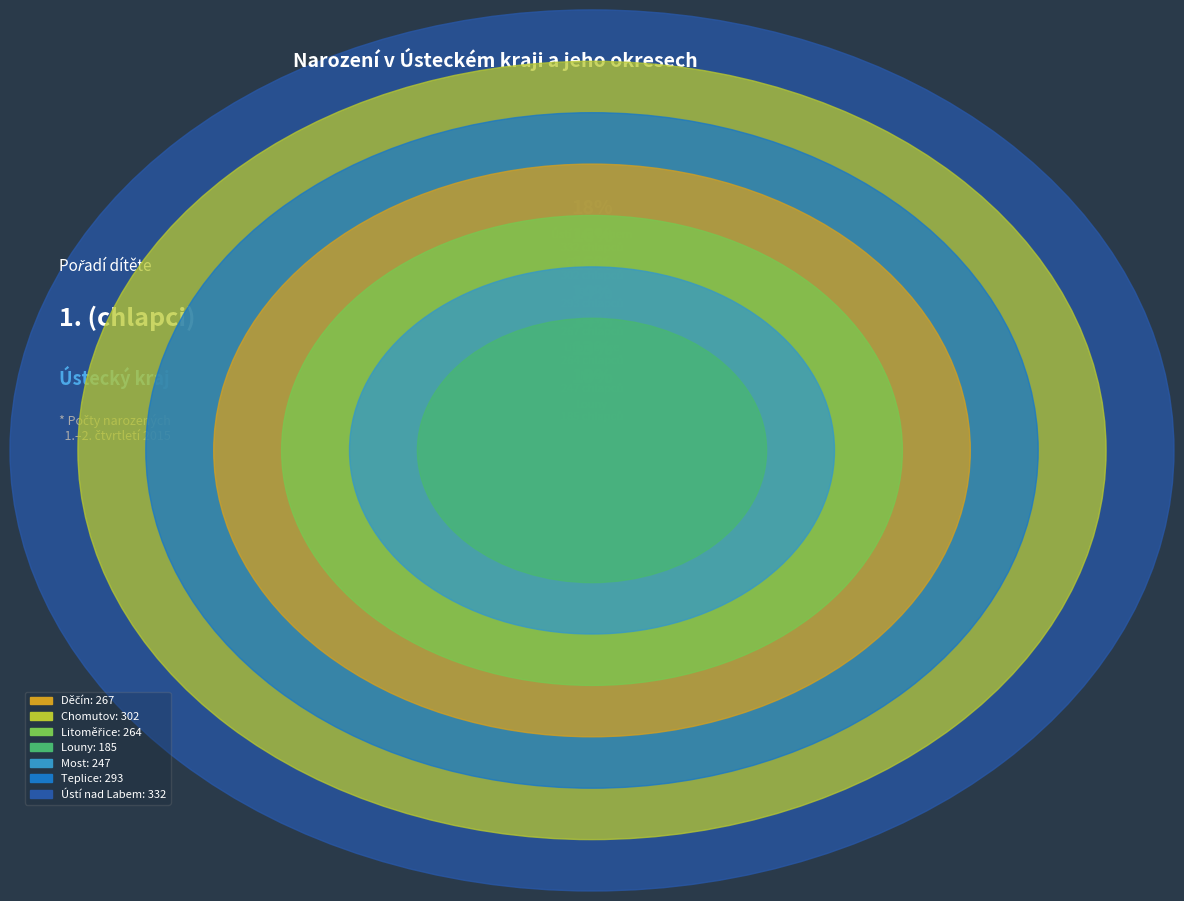

To the nearest percent, what percentage of the pie is Teplice?

16%